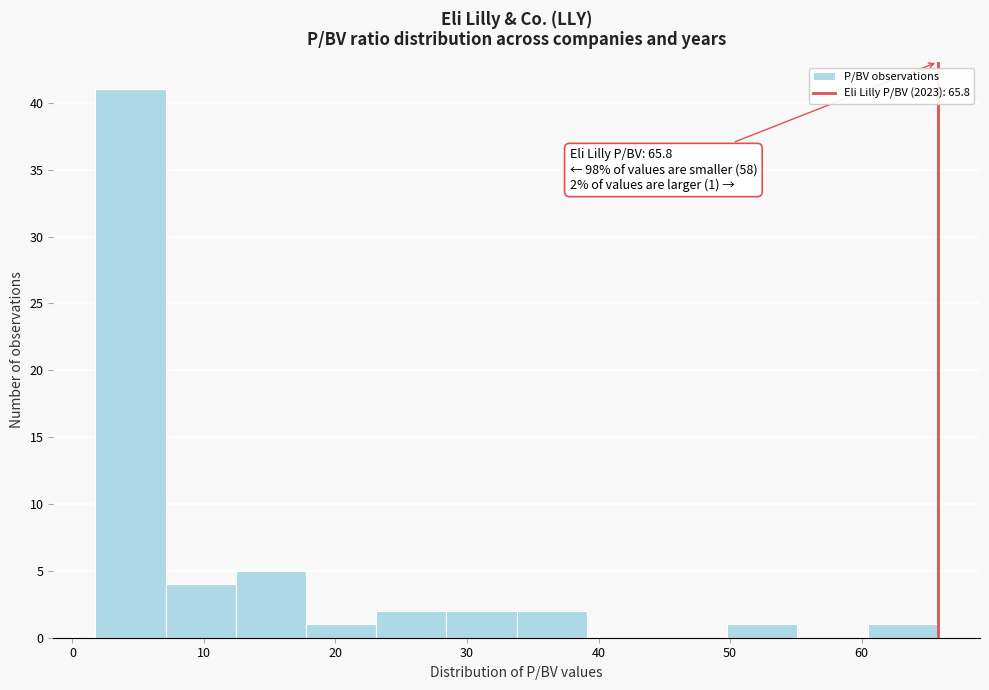

Which range on the x-axis has the tallest bar?

2 to 7